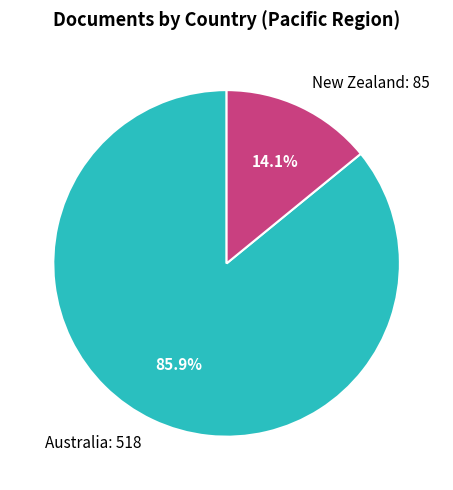

To the nearest percent, what is the combined percentage of New Zealand and Australia?

100%